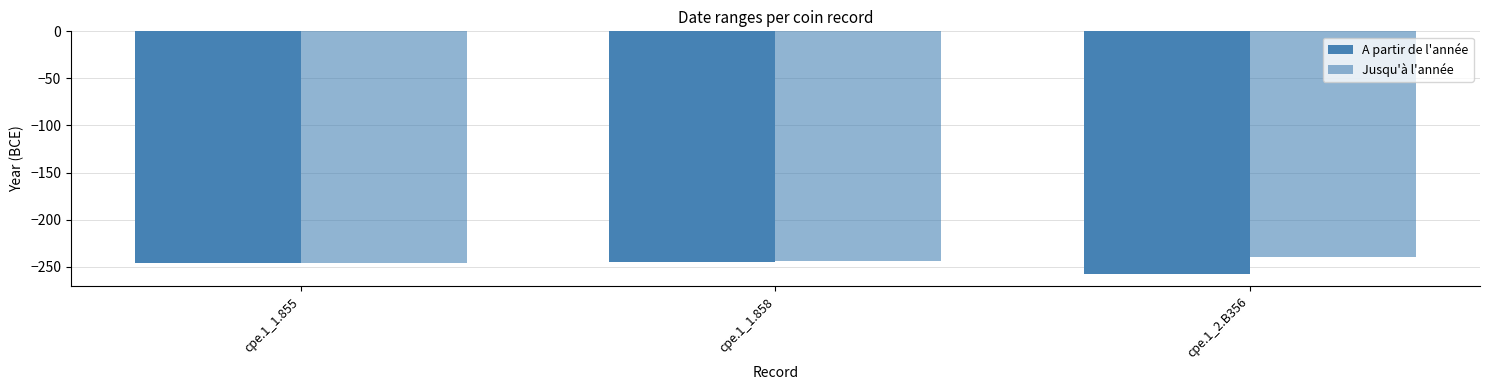

How many groups of bars are there?

3